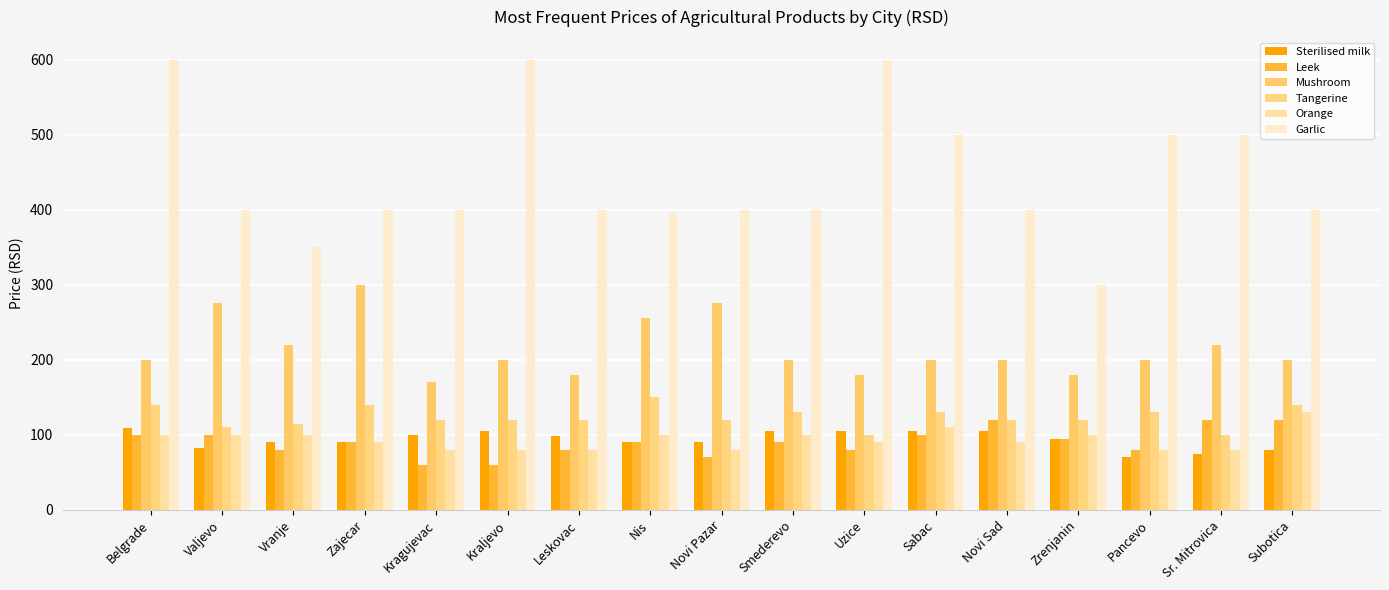

List the series in order of their peak value, lowest first.

Sterilised milk, Leek, Orange, Tangerine, Mushroom, Garlic